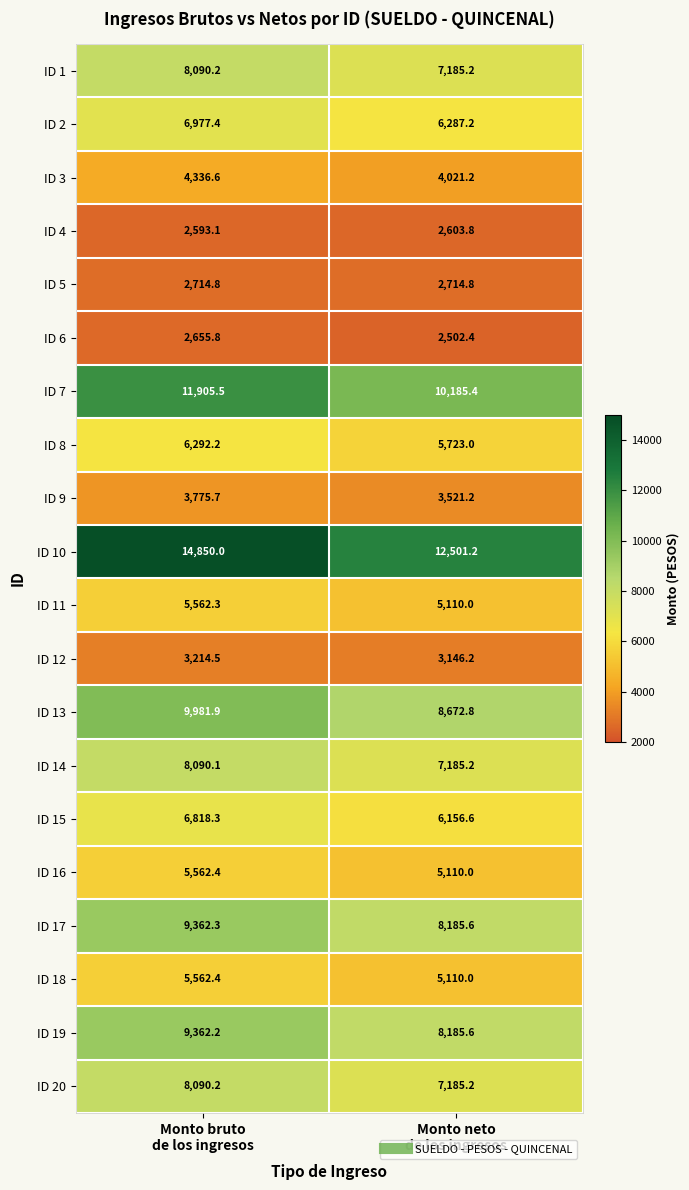

Which series has the widest spread of values?

ID 10